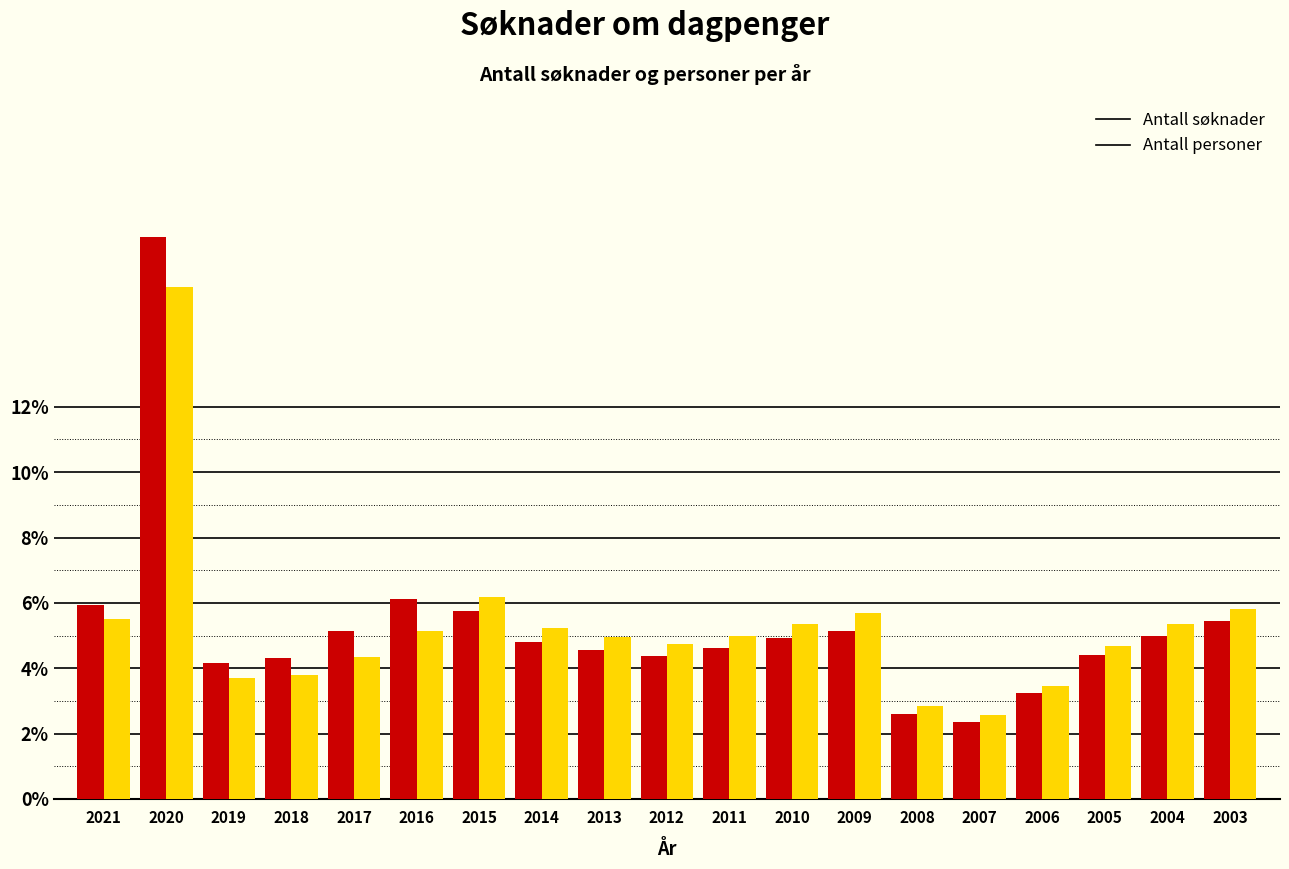

What is the difference between the second highest and minimum values in the Antall søknader series?

3.8